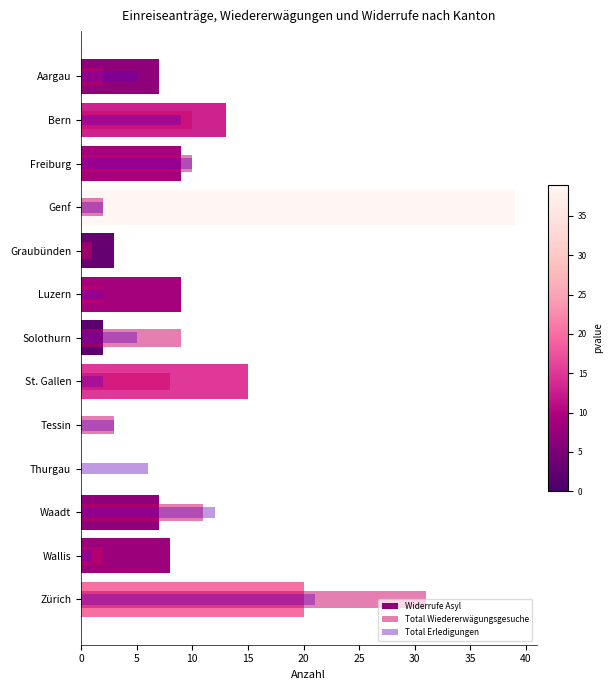

Rank the series by their average value, from highest to lowest.

Widerrufe Asyl, Total Wiedererwägungsgesuche, Total Erledigungen